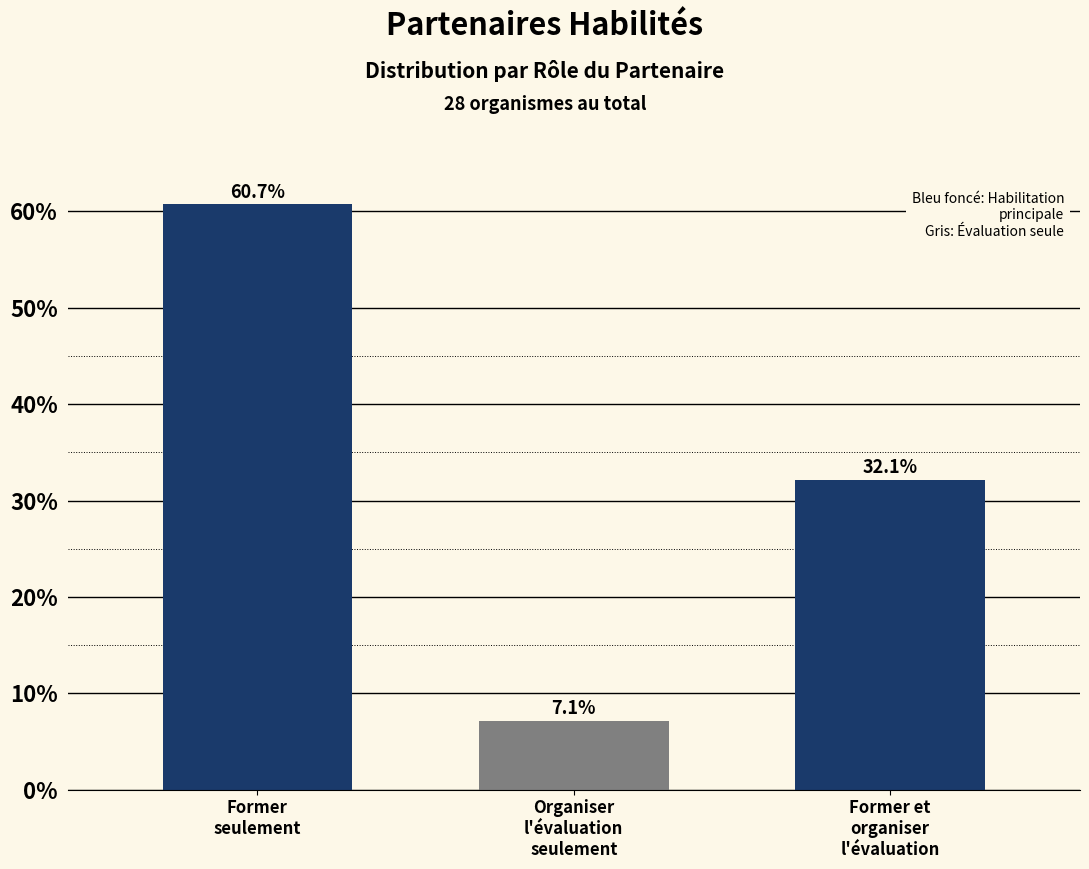

Reading left to right, extract all data points from this chart.

60.7	7.1	32.1